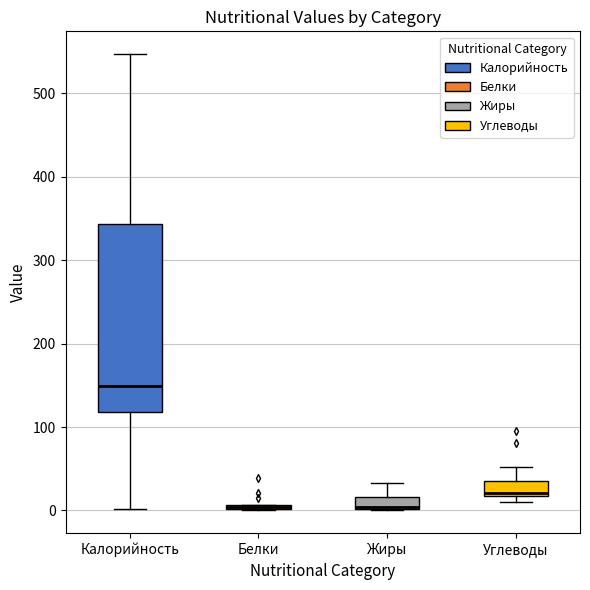

Which box is the tallest, from its lower edge to its upper edge?

Калорийность